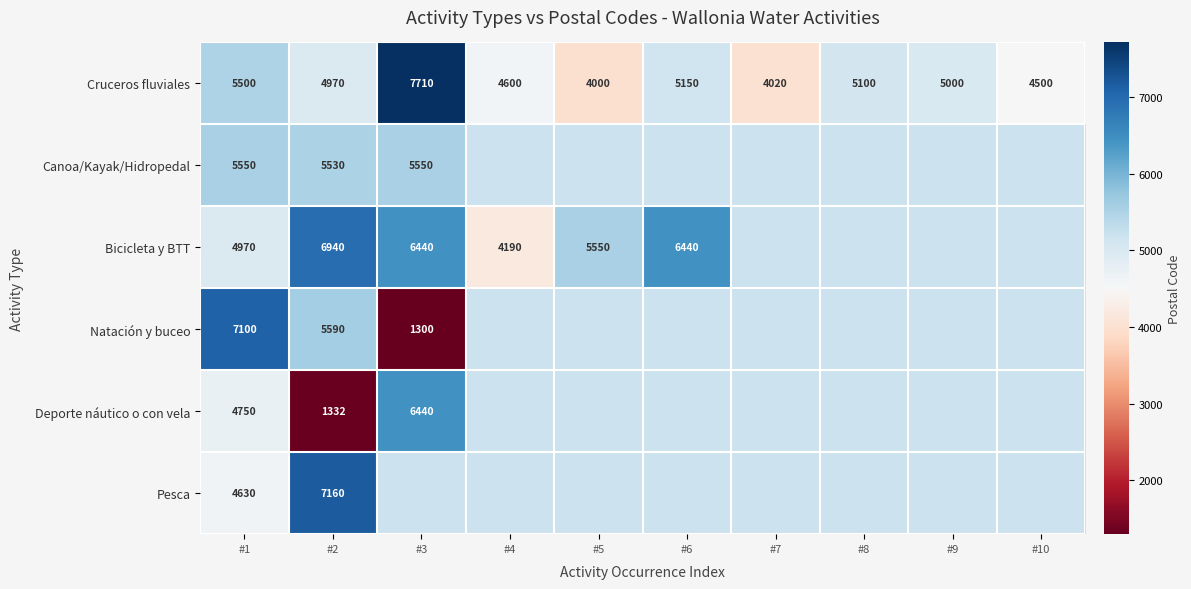

At how many categories does at least one series exceed 5682?

4